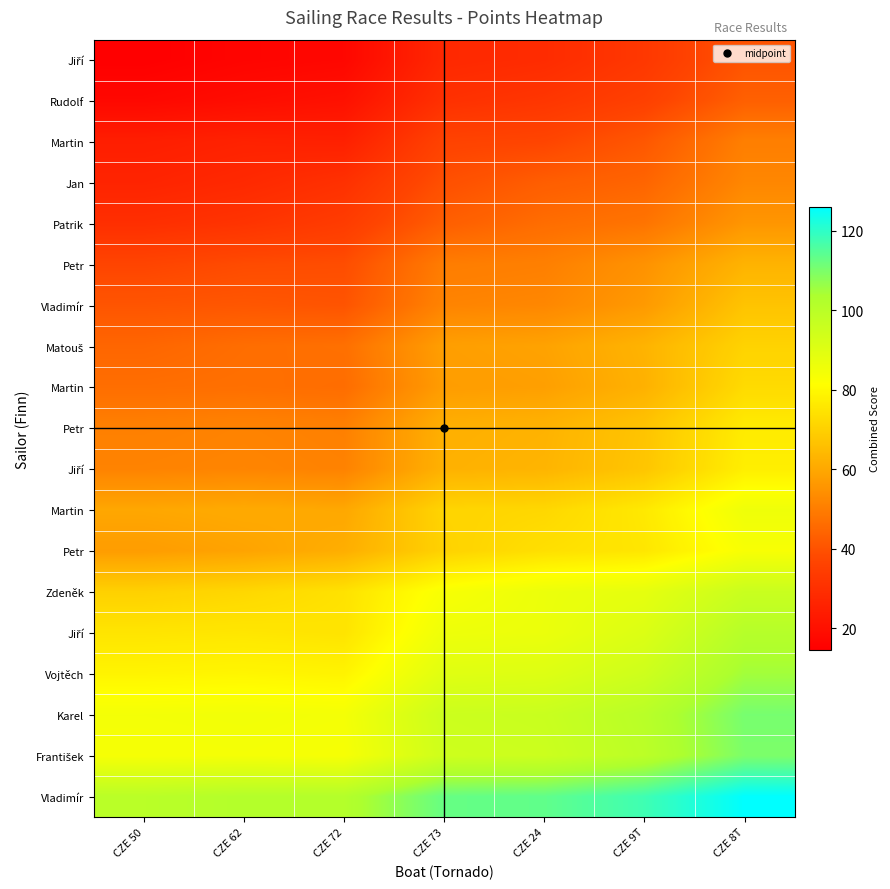

Between CZE 62 and CZE 8T, which is larger?

CZE 8T